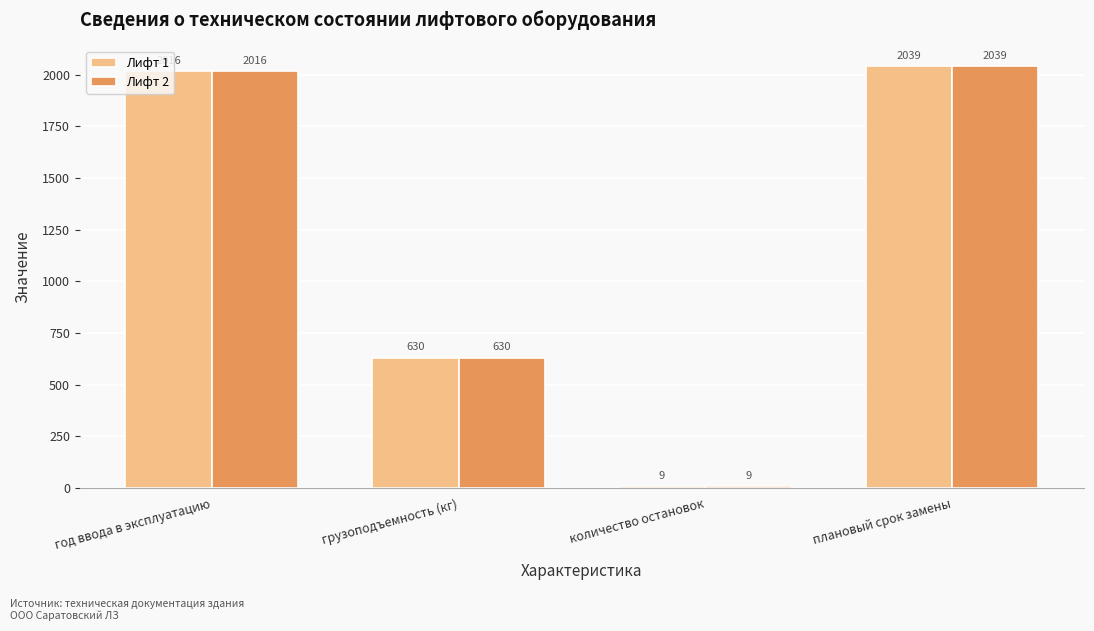

How many bars are there in each group?

2